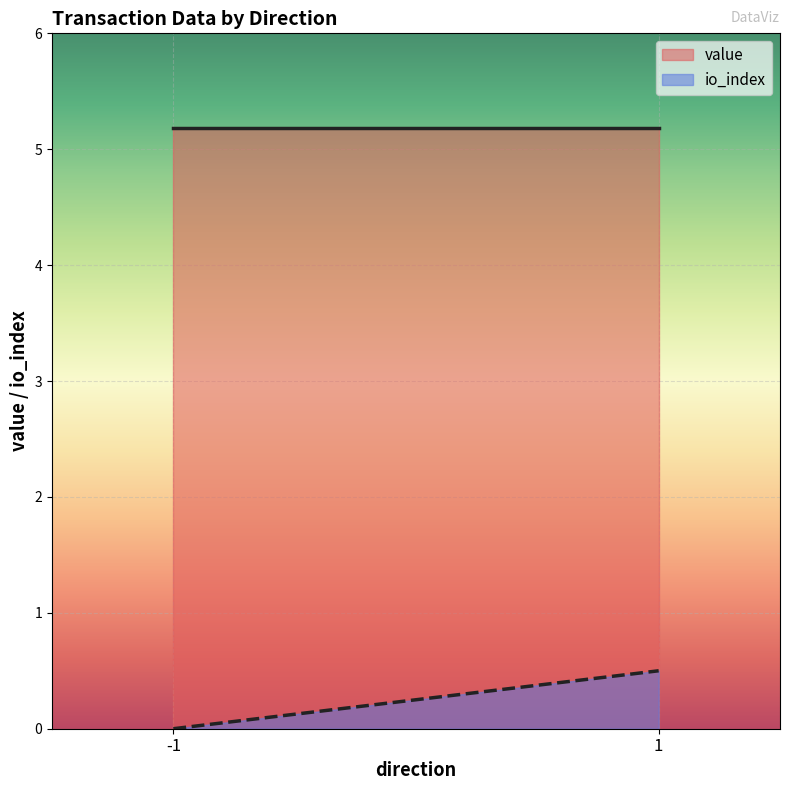

Rank the series at 1 from lowest to highest value.

io_index, value